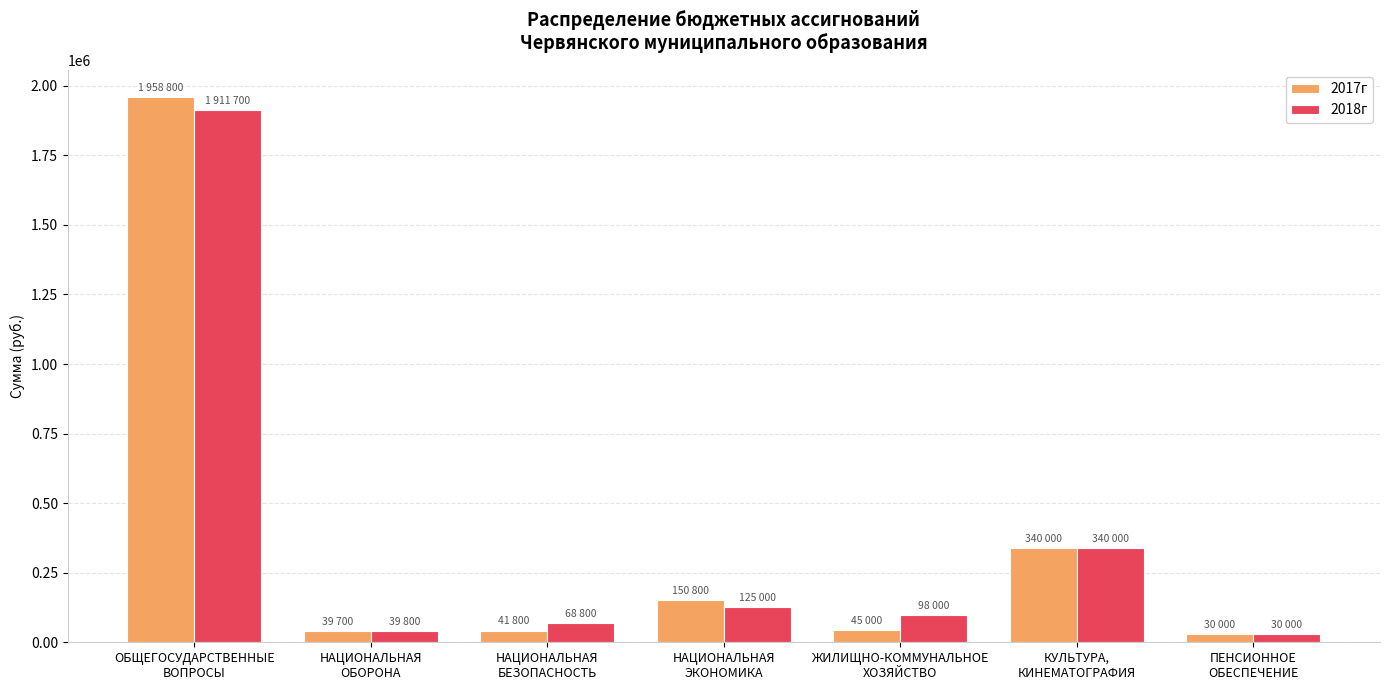

Which series has the largest range (max minus min)?

2017г